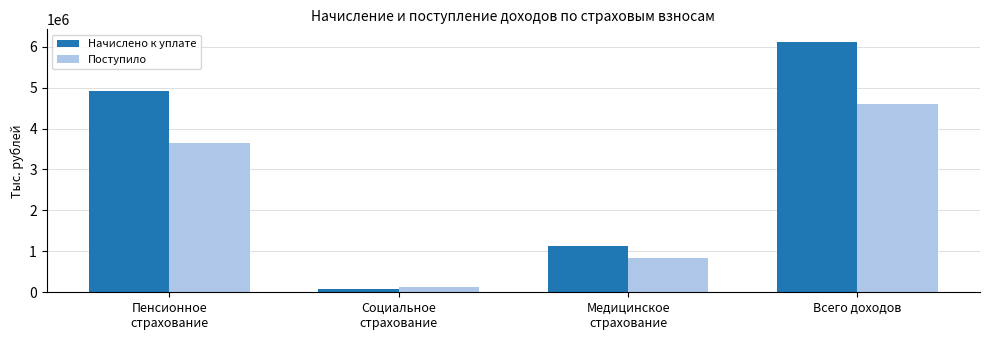

What is the difference between the Поступило values at Пенсионное
страхование and Медицинское
страхование?

2824673